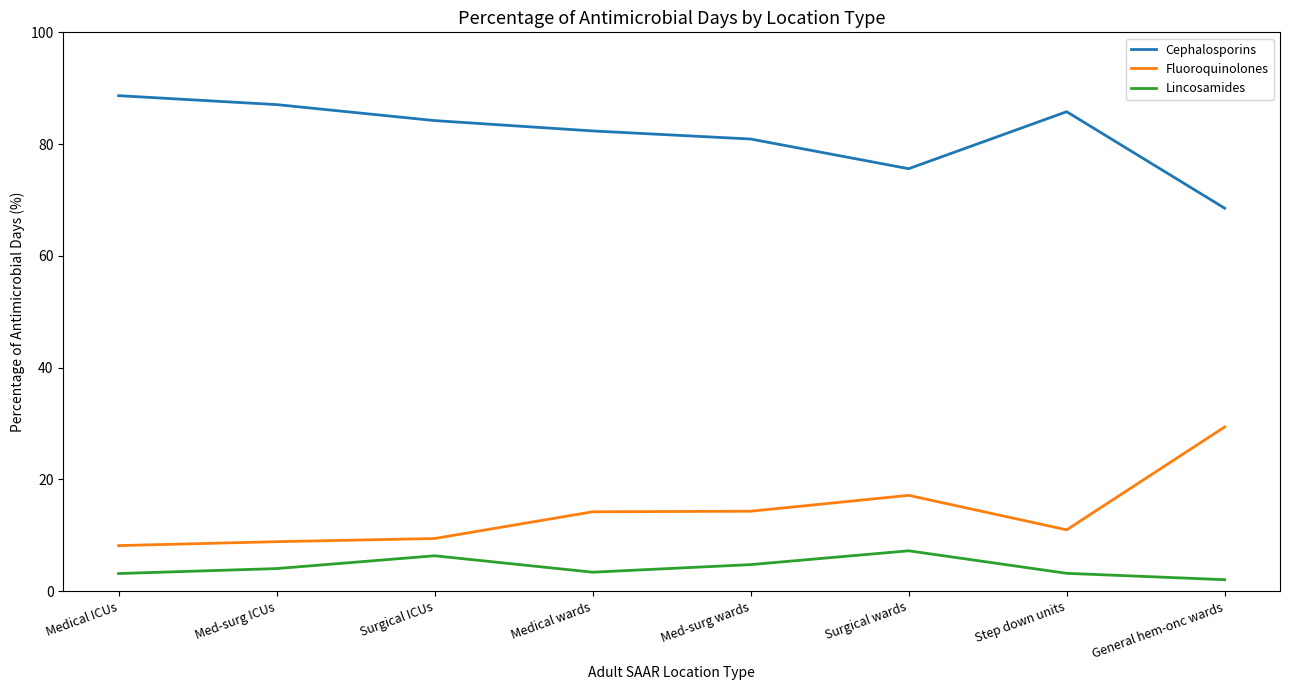

At which category does the chart reach its peak across all series?

Medical ICUs